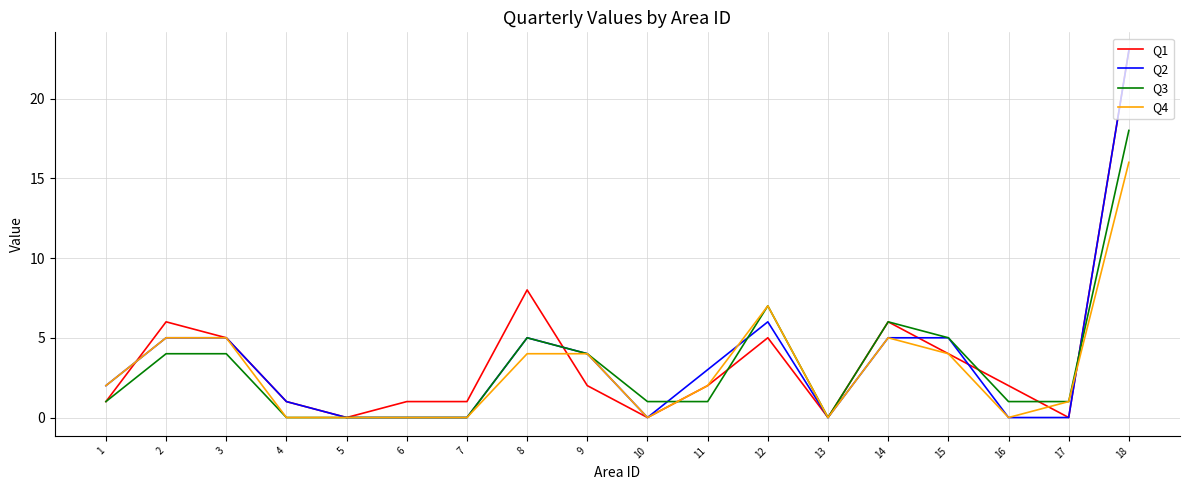

At which category is the sum across all series the highest?

18